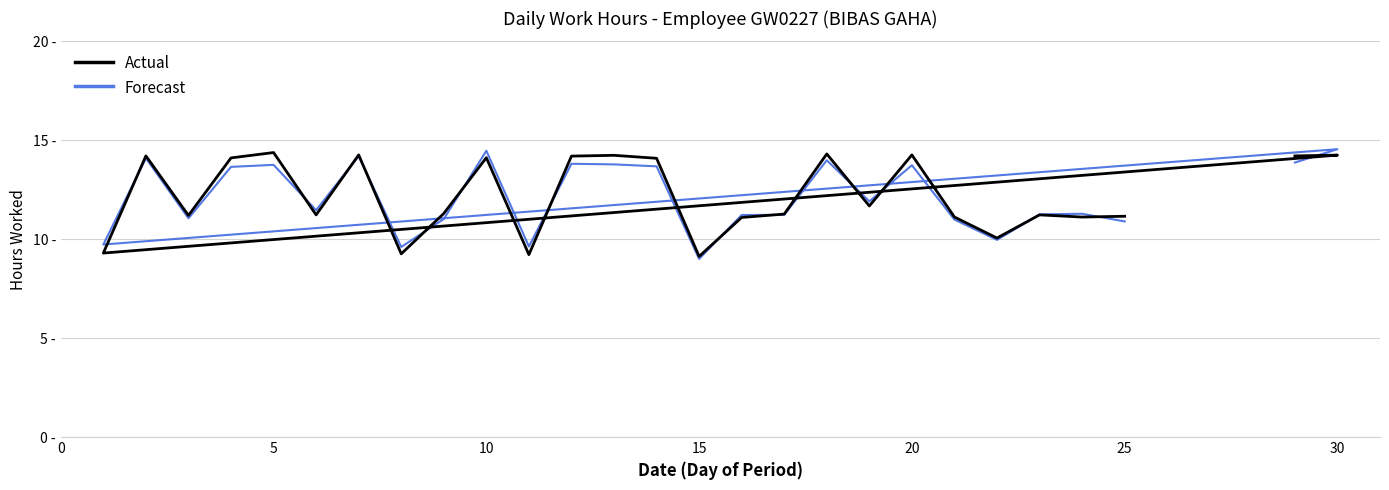

Reading left to right, extract all data points from this chart.

Actual: 14.2	14.2	9.3	14.2	11.2	14.1	14.4	11.2	14.3	9.3	11.3	14.1	9.2	14.2	14.2	14.1	9.1	11.1	11.3	14.3	11.7	14.3	11.1	10.1	11.2	11.1	11.2
Forecast: 13.9	14.6	9.7	14.1	11.1	13.7	13.8	11.5	14.2	9.6	11.0	14.5	9.6	13.8	13.8	13.7	9.0	11.2	11.2	14.0	11.9	13.7	11.0	10.0	11.3	11.3	10.9